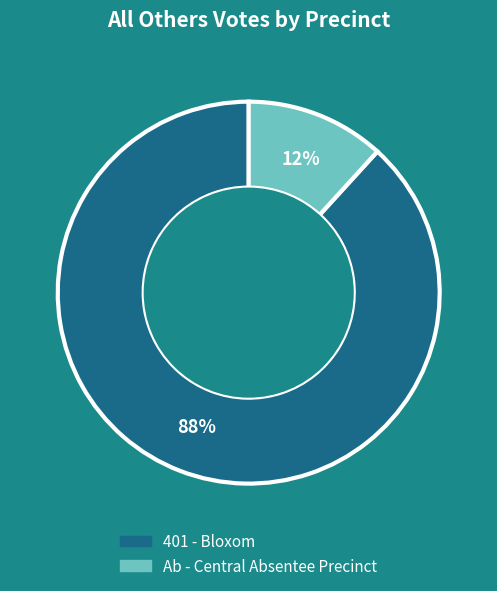

How many segments does this pie chart have?

2